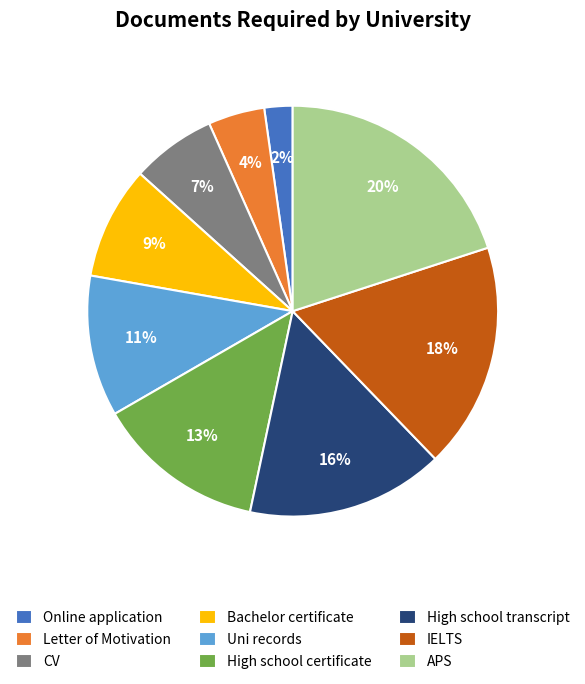

True or false: Online application accounts for 2% of the total.

True